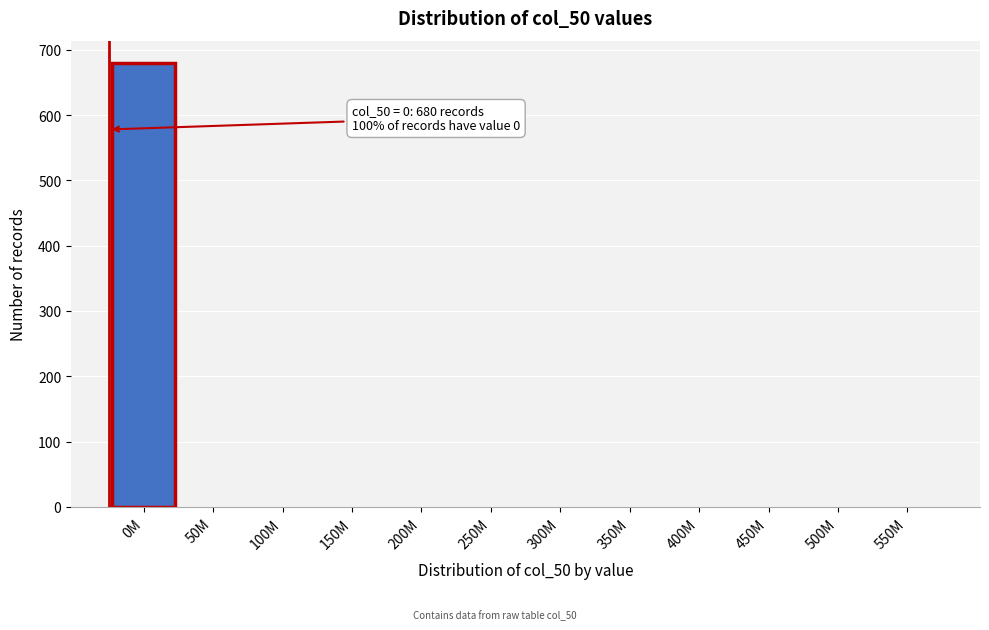

Reading right to left, transcribe all the data shown in this chart.

550M=0	500M=0	450M=0	400M=0	350M=0	300M=0	250M=0	200M=0	150M=0	100M=0	50M=0	0M=680